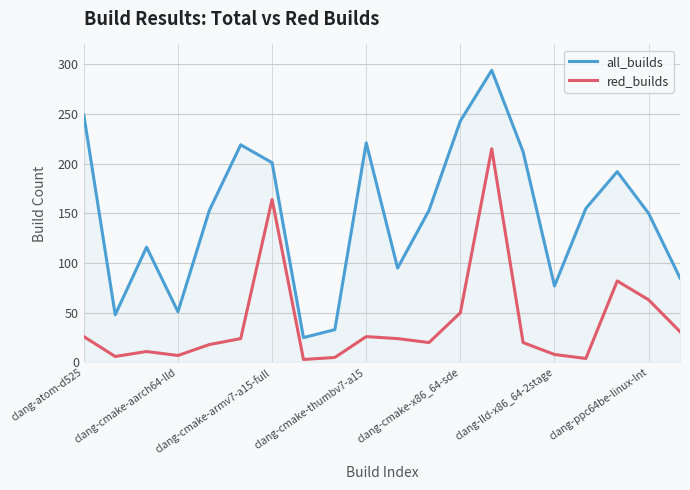

Is this an area chart (filled region under the line)?

No